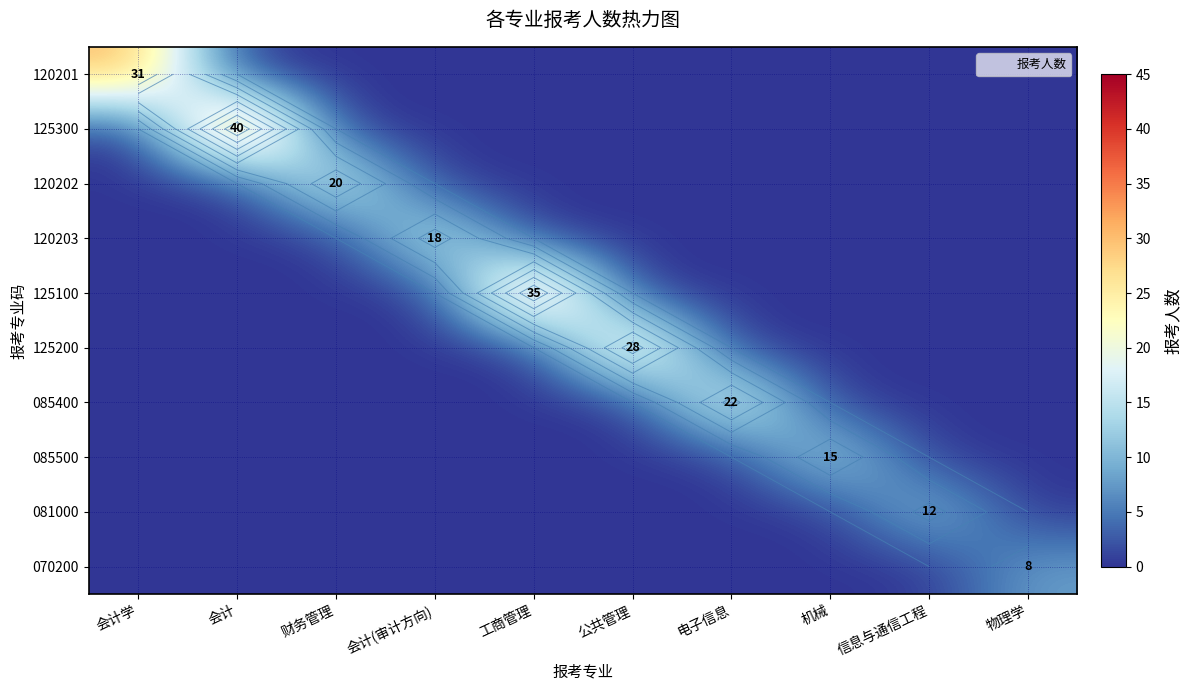

Which series has the largest total across all categories?

125300